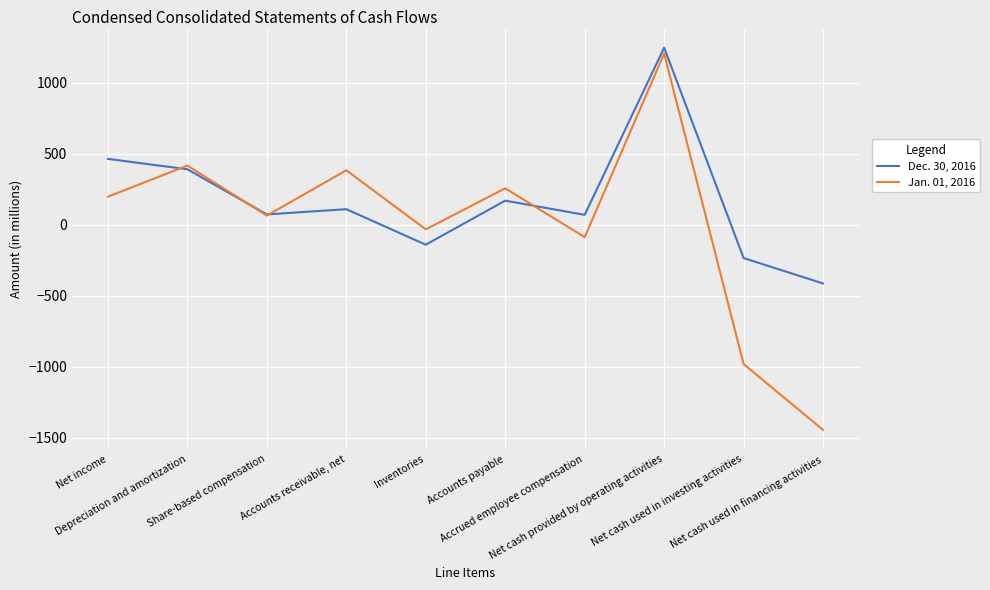

What is the greatest value displayed?

1247